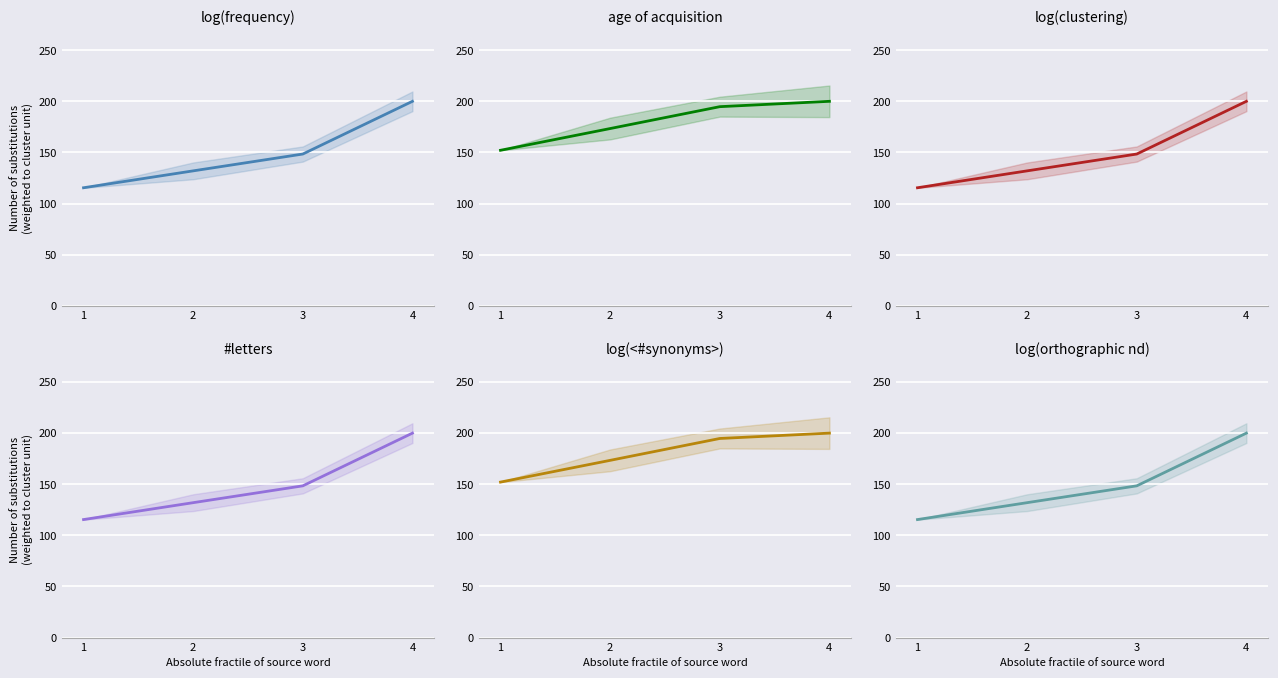

What is the difference between the maximum and minimum values in the #letters series?

84.6